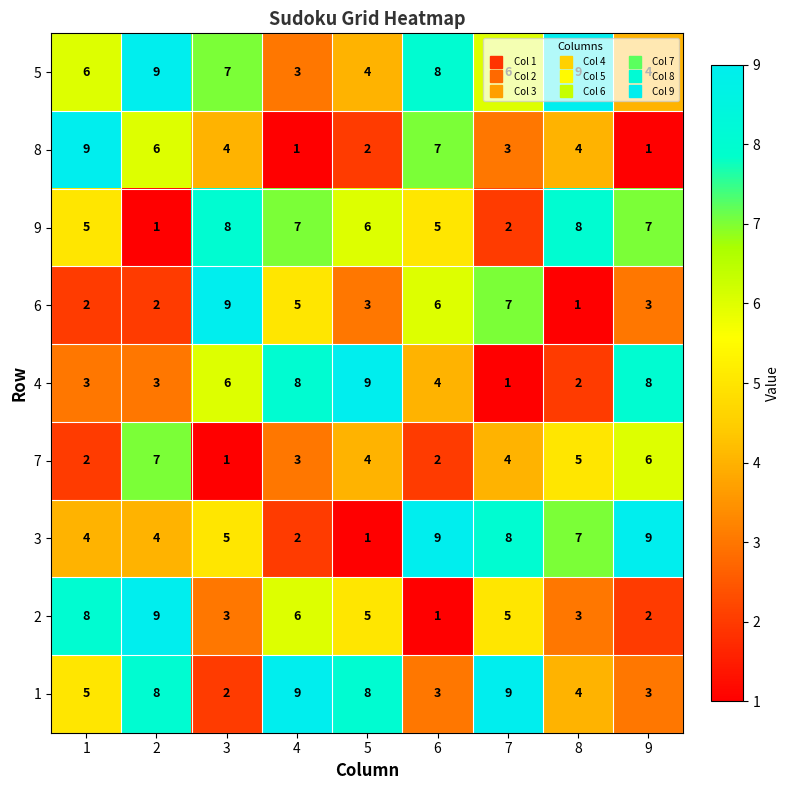

What is the difference between the maximum and minimum values in the 3 series?

8